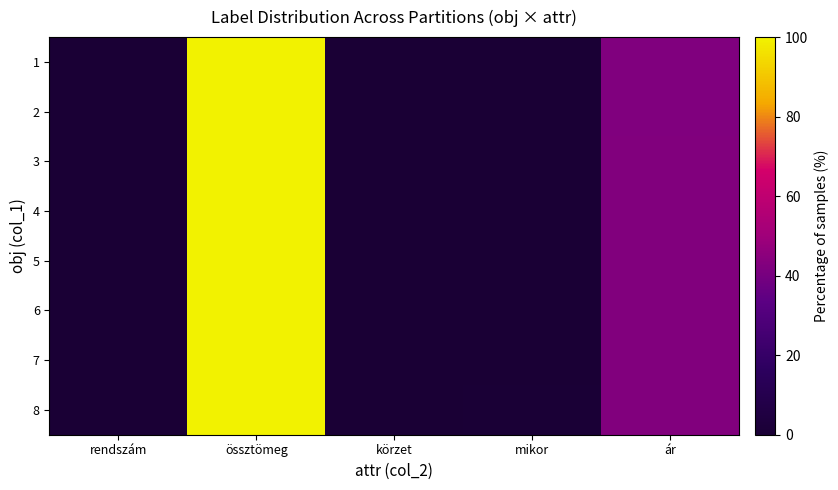

Which series has the largest range (max minus min)?

1